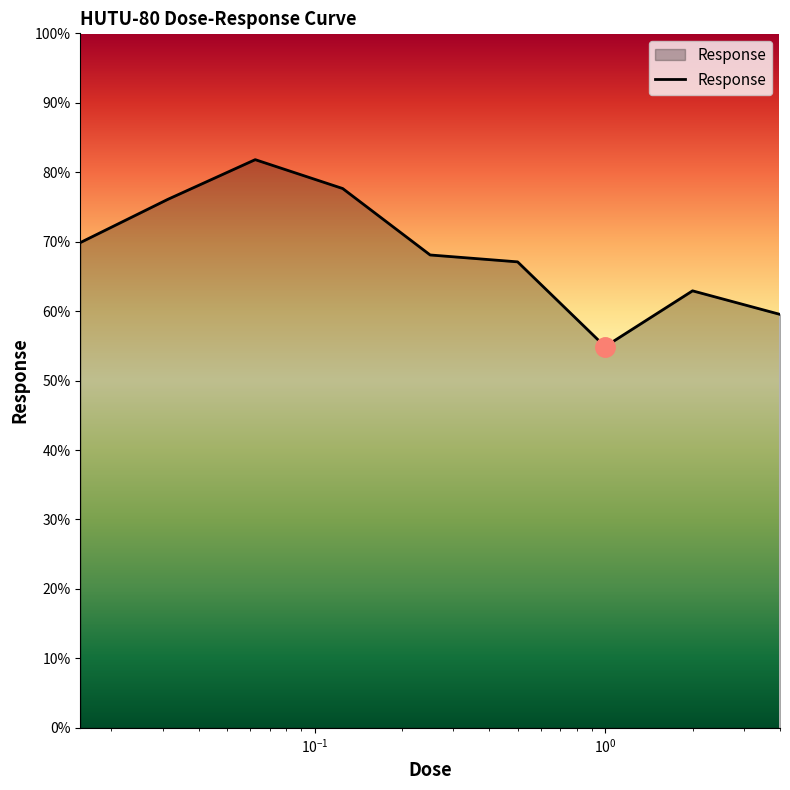

What is the greatest value displayed?

81.8